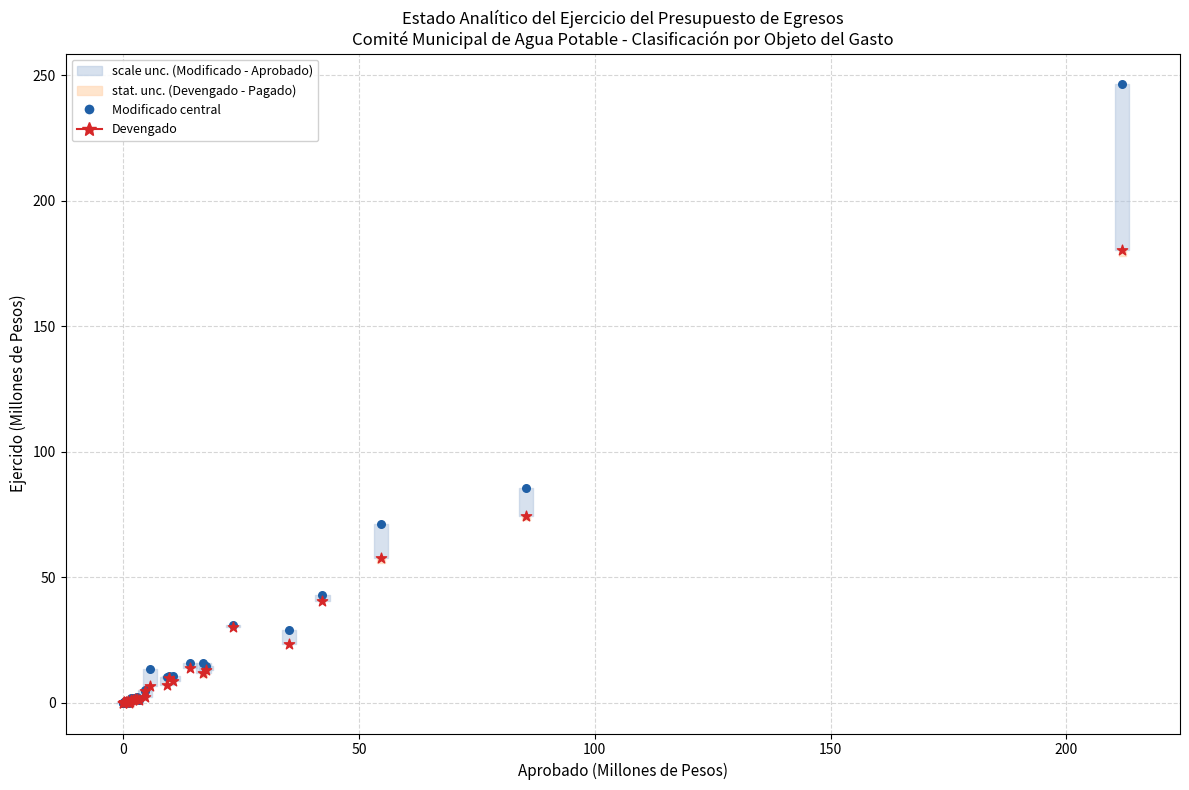

Across all series, what Y value is closest to 123?

85.4